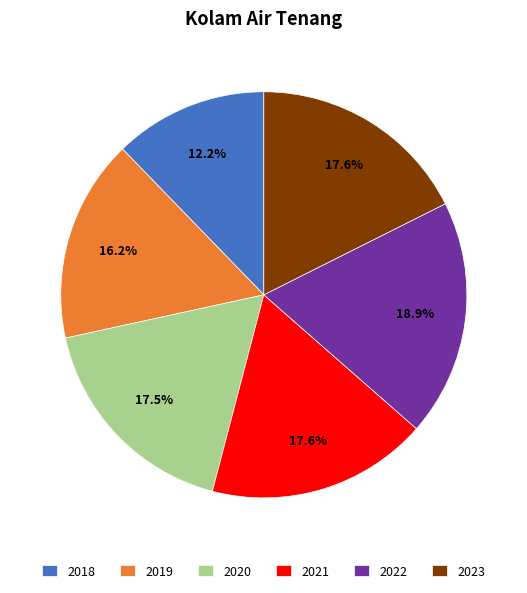

How many slices are in this pie chart?

6